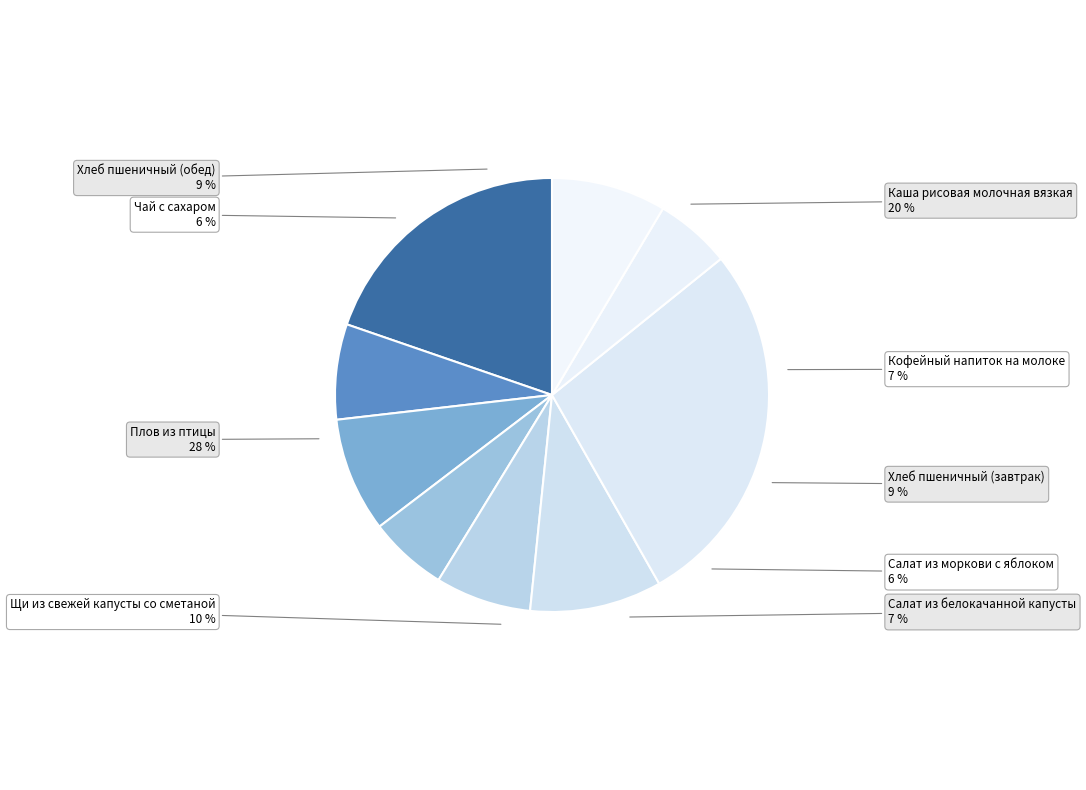

Is it true that Салат из белокачанной капусты is 1% of the pie?

False